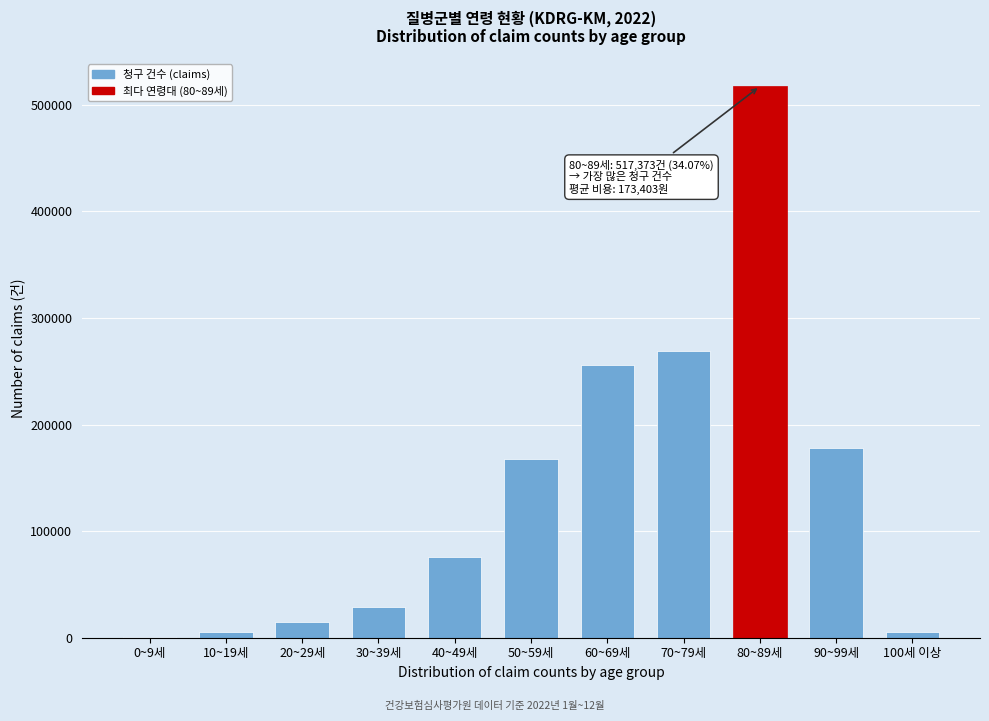

Which label corresponds to the largest value in the chart?

80~89세